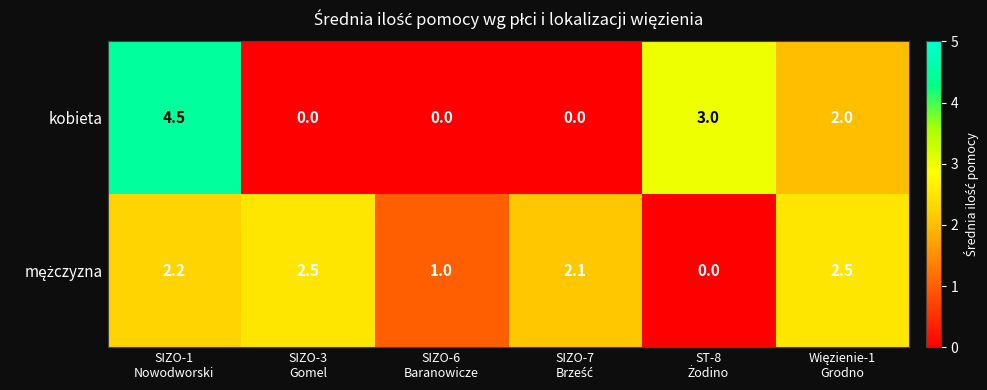

What is the maximum value shown in the chart?

4.5